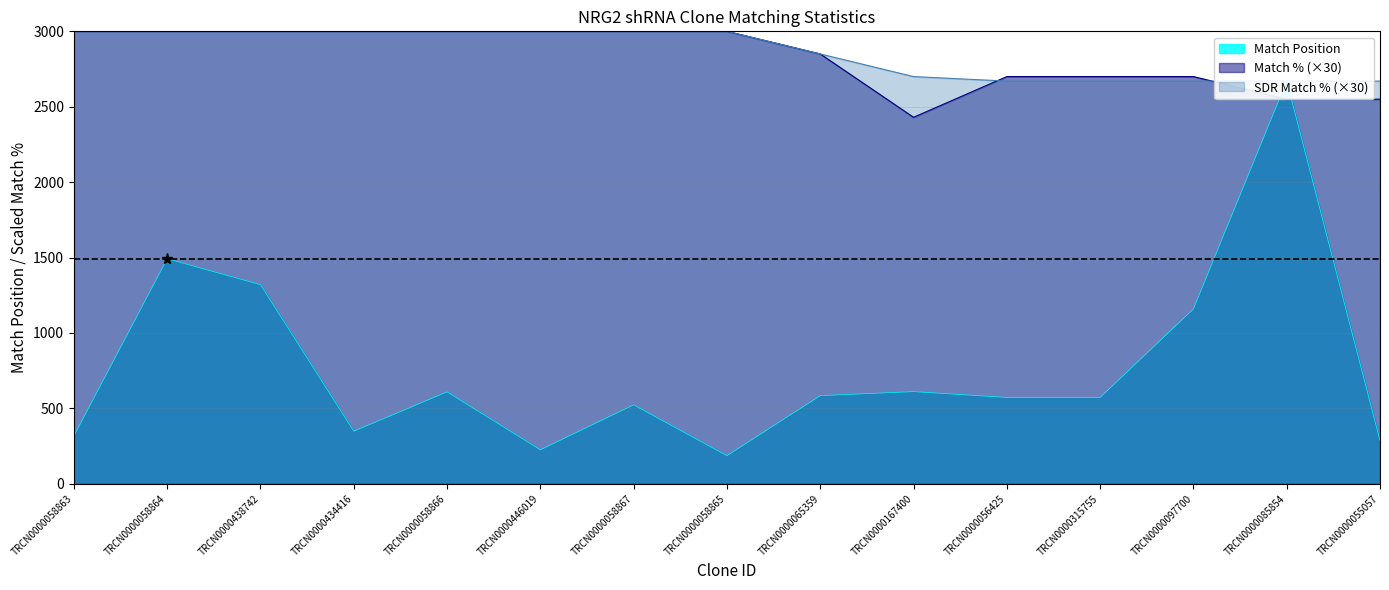

What is the total value across all series at TRCN0000065359?

6284